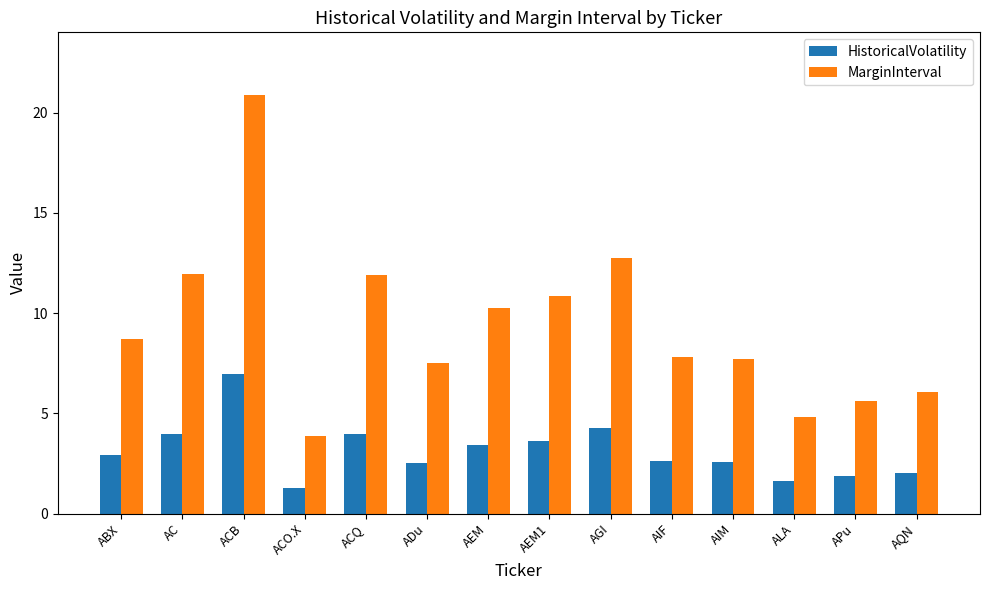

What is the maximum value shown in the chart?

20.9